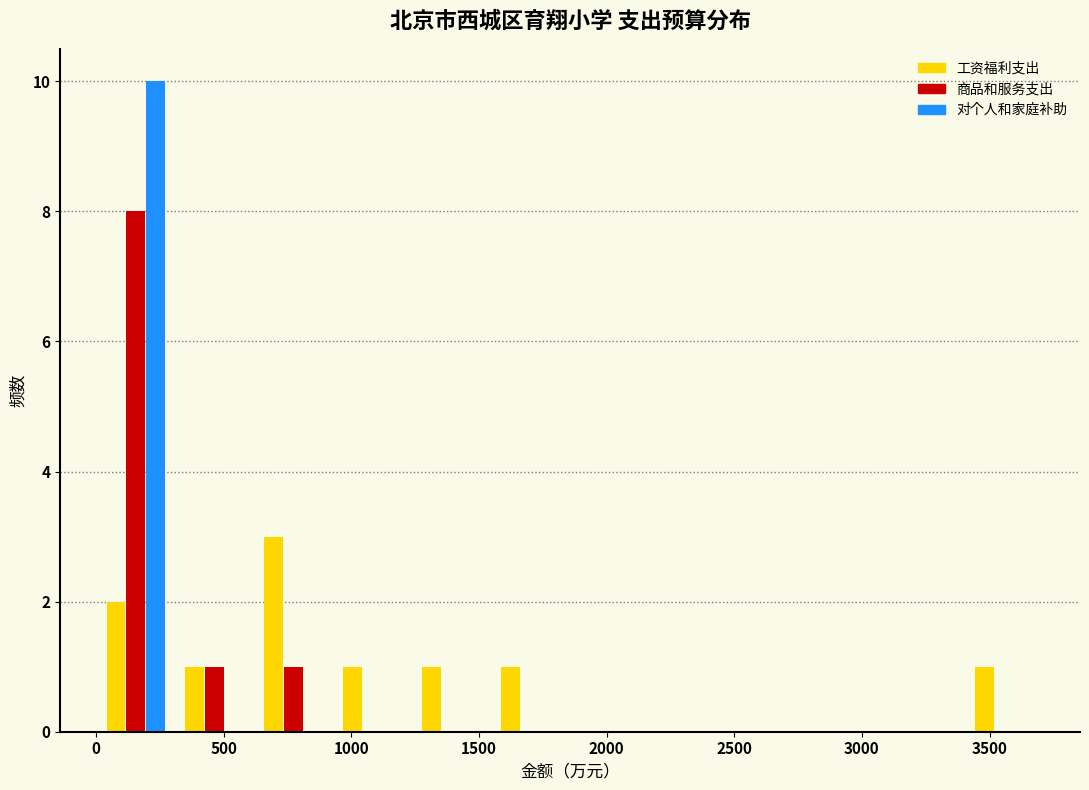

Reading left to right, list every range on the x-axis with the height of the bar of each series over it. Neither the bar edges nor the heights are printed on the chart, so give them approximately, as read against the axes.

0 to 300: 工资福利支出=2	商品和服务支出=8	对个人和家庭补助=10
300 to 600: 工资福利支出=1	商品和服务支出=1	对个人和家庭补助=0
600 to 950: 工资福利支出=3	商品和服务支出=1	对个人和家庭补助=0
950 to 1250: 工资福利支出=1	商品和服务支出=0	对个人和家庭补助=0
1250 to 1550: 工资福利支出=1	商品和服务支出=0	对个人和家庭补助=0
1550 to 1850: 工资福利支出=1	商品和服务支出=0	对个人和家庭补助=0
1850 to 2150: 工资福利支出=0	商品和服务支出=0	对个人和家庭补助=0
2150 to 2500: 工资福利支出=0	商品和服务支出=0	对个人和家庭补助=0
2500 to 2800: 工资福利支出=0	商品和服务支出=0	对个人和家庭补助=0
2800 to 3100: 工资福利支出=0	商品和服务支出=0	对个人和家庭补助=0
3100 to 3400: 工资福利支出=0	商品和服务支出=0	对个人和家庭补助=0
3400 to 3700: 工资福利支出=1	商品和服务支出=0	对个人和家庭补助=0